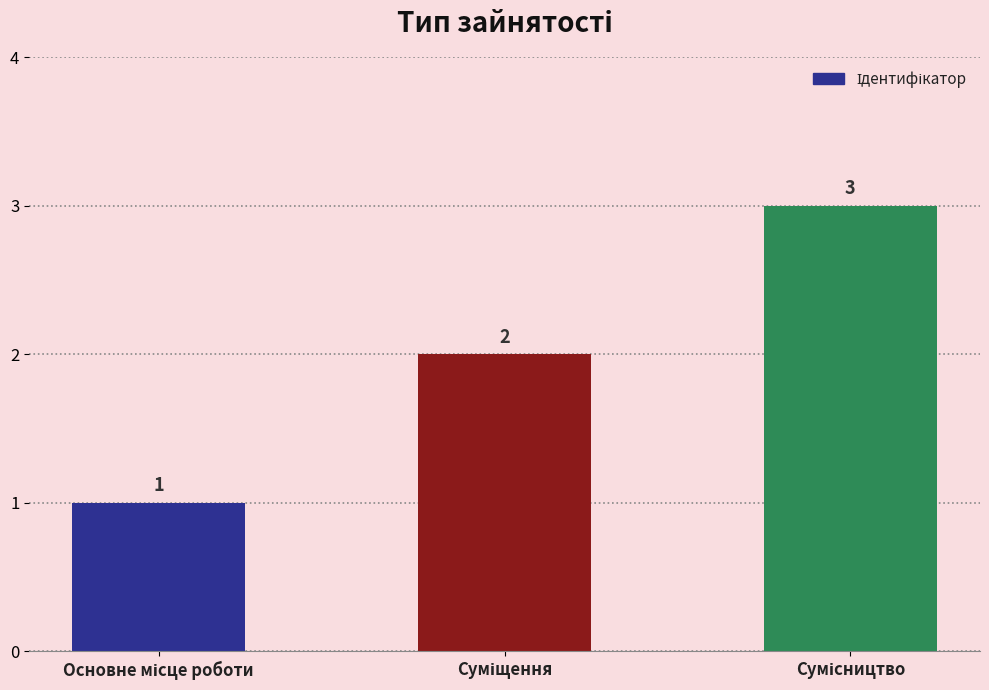

How many values are between 1 and 3?

3